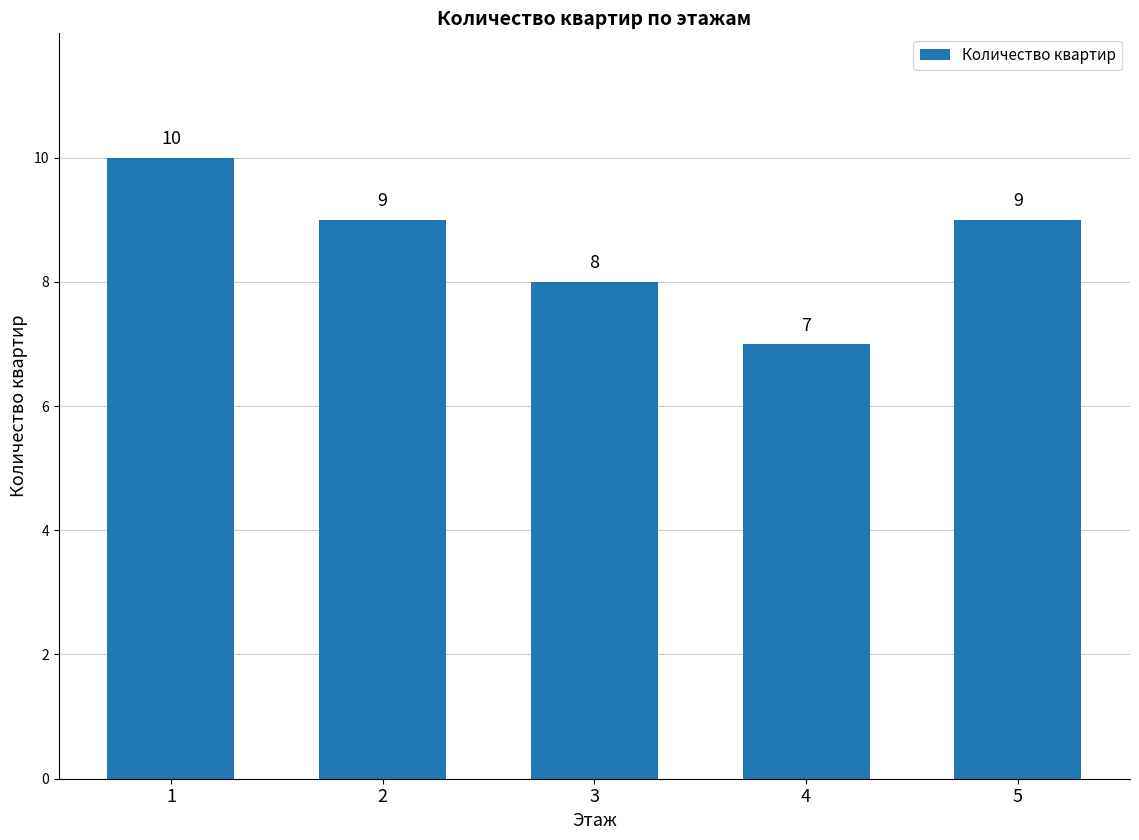

Between 3 and 4, which is larger?

3